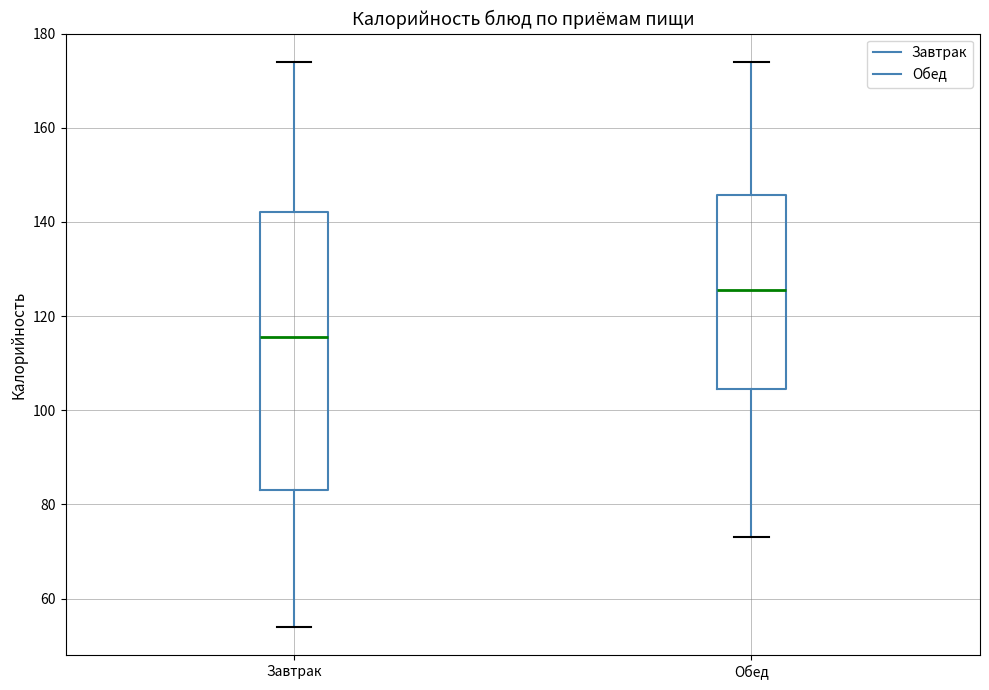

Where does the upper whisker of the box for Обед end on the y-axis? The values are not printed on the chart, so give them approximately, as read against the axis.

174